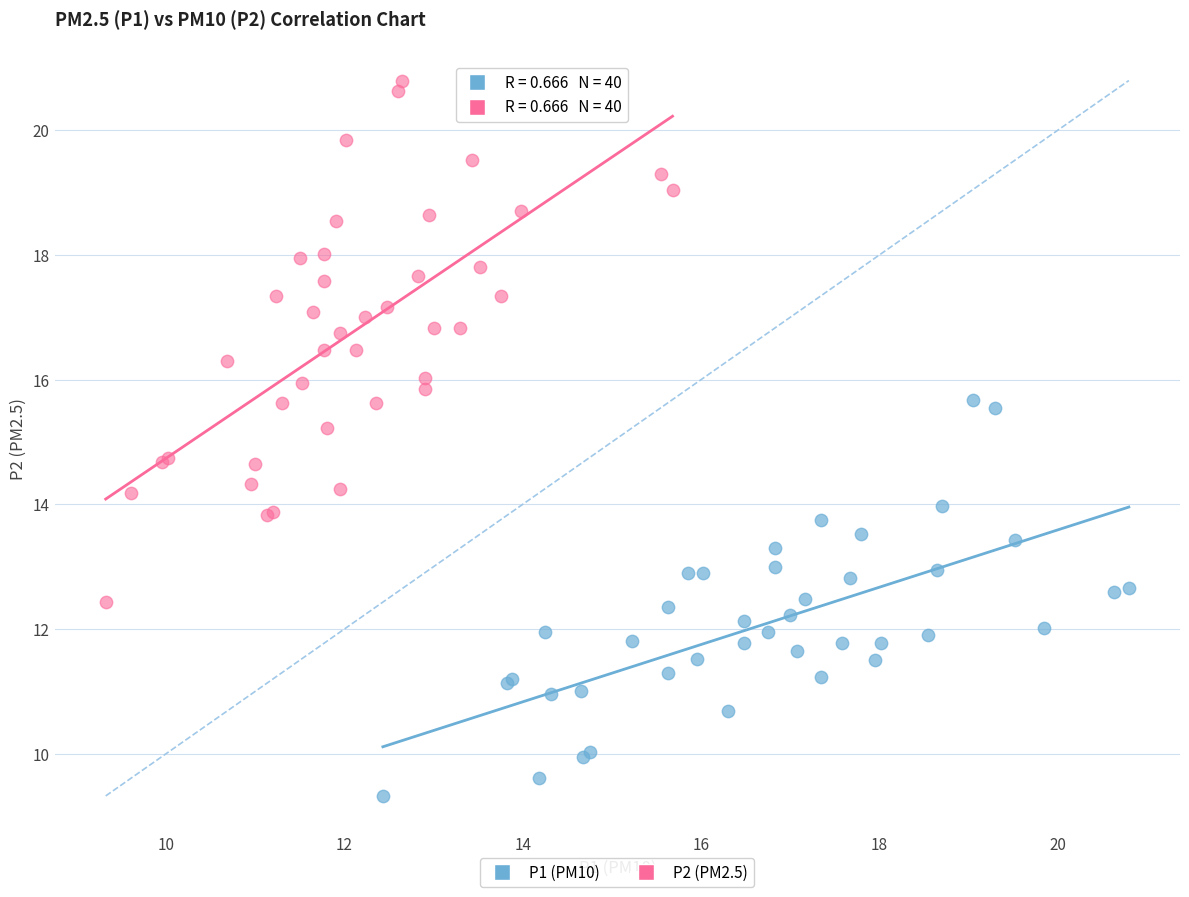

Which series has the largest Y range (max minus min)?

P2 (PM2.5)